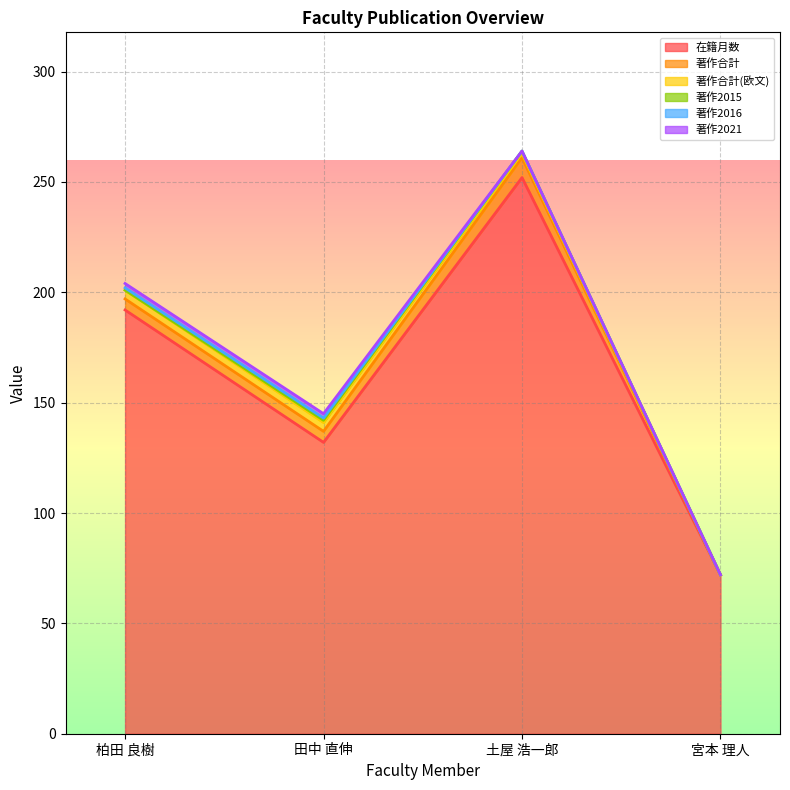

Rank the series by their maximum value, from highest to lowest.

在籍月数, 著作合計, 著作合計(欧文), 著作2021, 著作2015, 著作2016